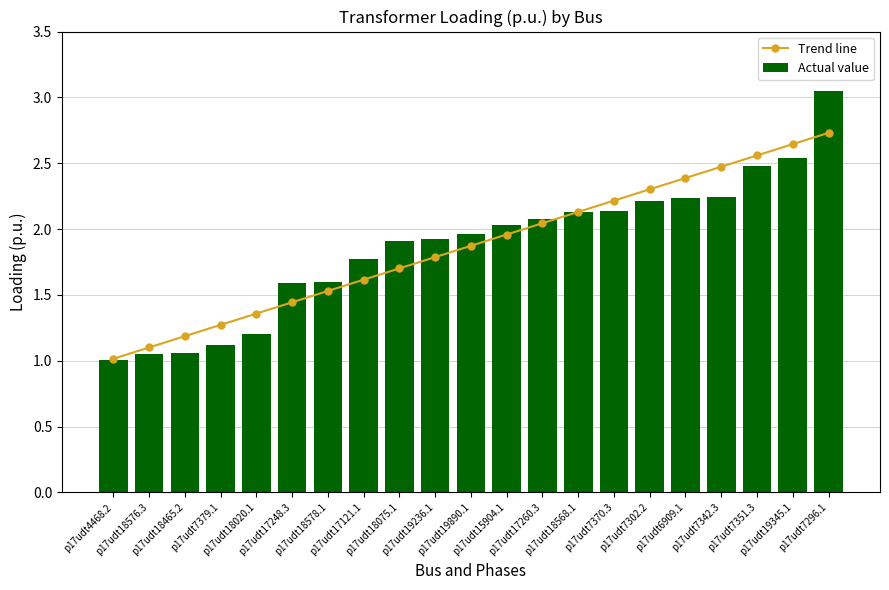

What is the label of the 4th bar from the right?

p17udt7342.3